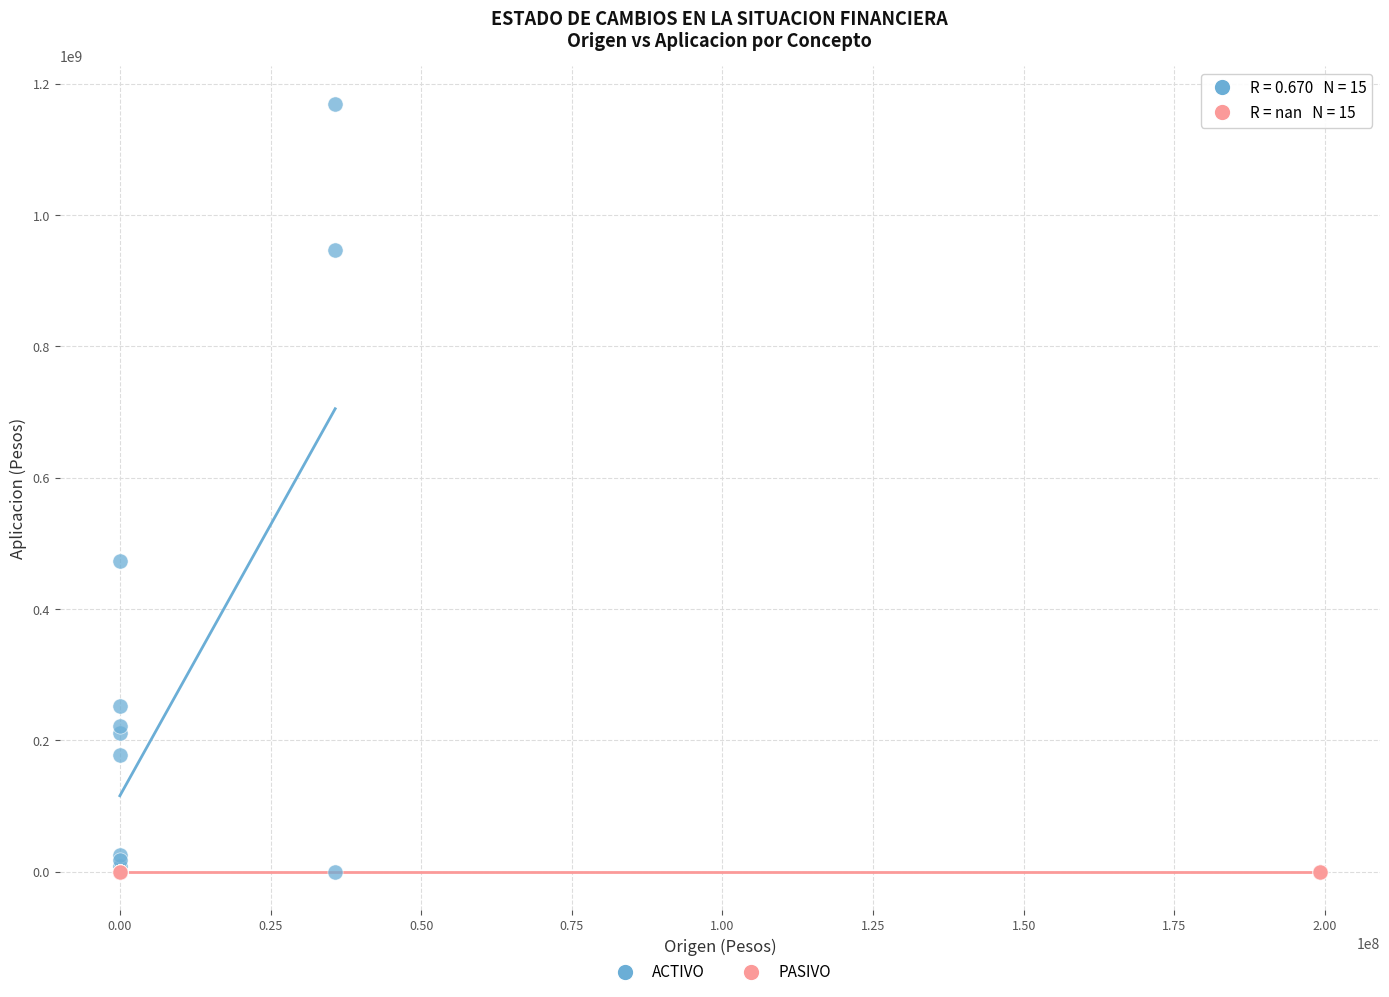

Which series reaches the maximum Y coordinate?

ACTIVO